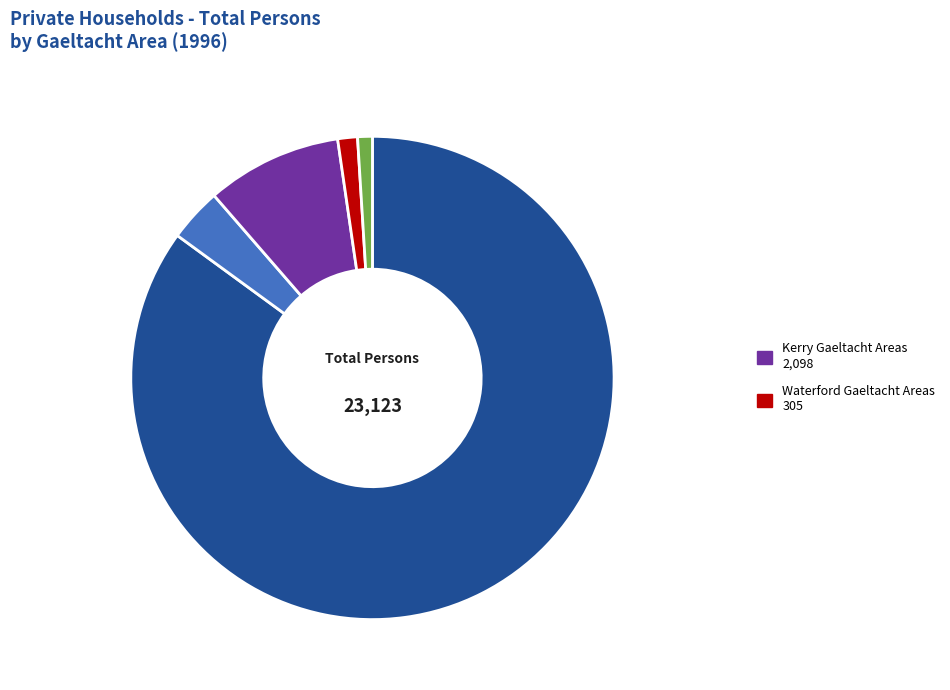

Does any single category account for the majority?

Yes